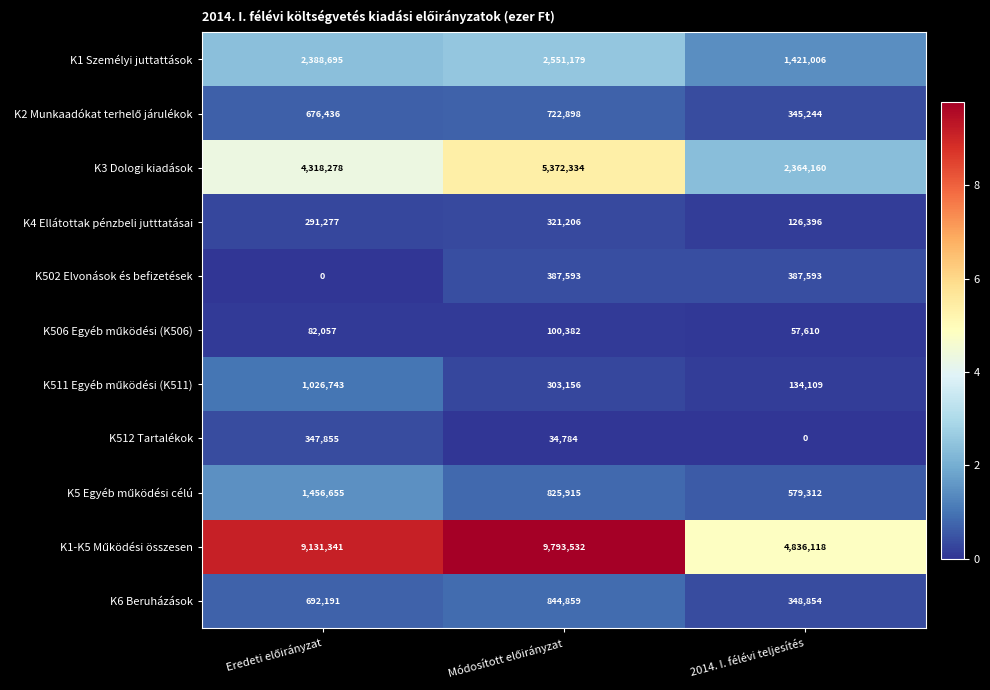

What is the average value of the K6 Beruházások series?

628635